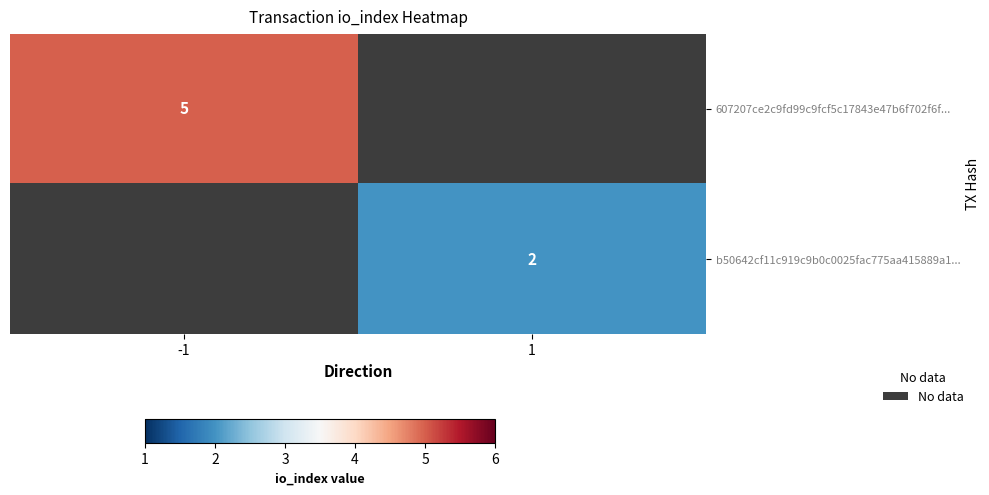

Rank the series by their maximum value, from highest to lowest.

607207ce2c9fd99c9fcf5c17843e47b6f702f6f..., b50642cf11c919c9b0c0025fac775aa415889a1...